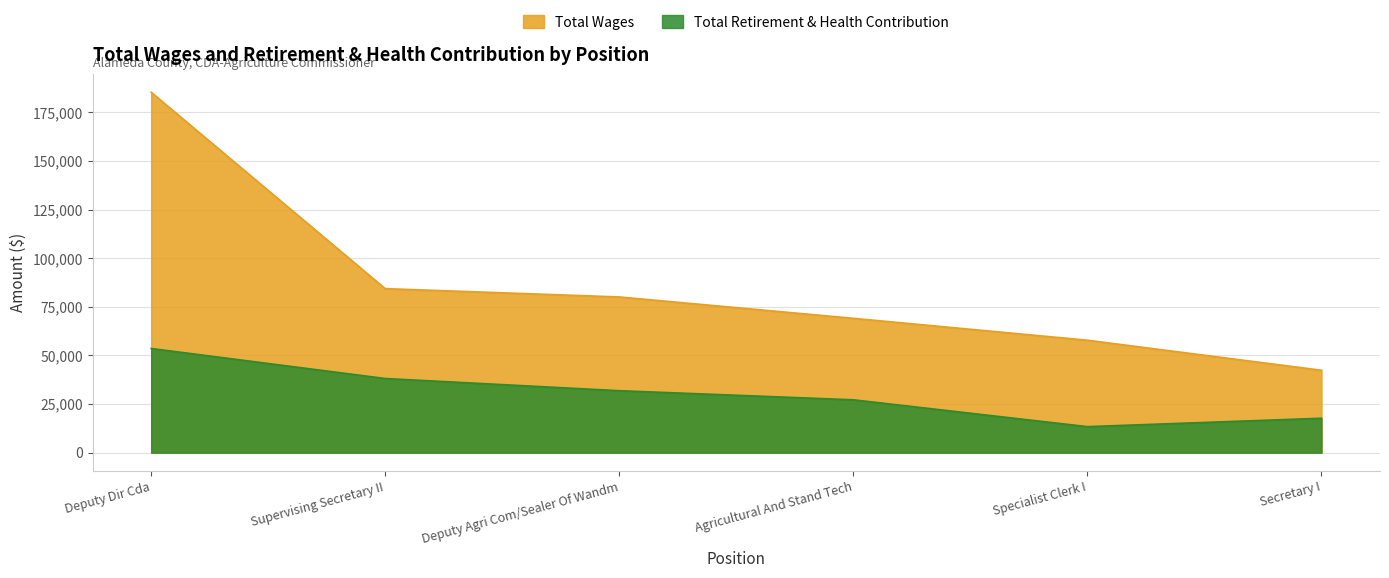

Where does the Total Wages series first go above 80075?

Deputy Dir Cda